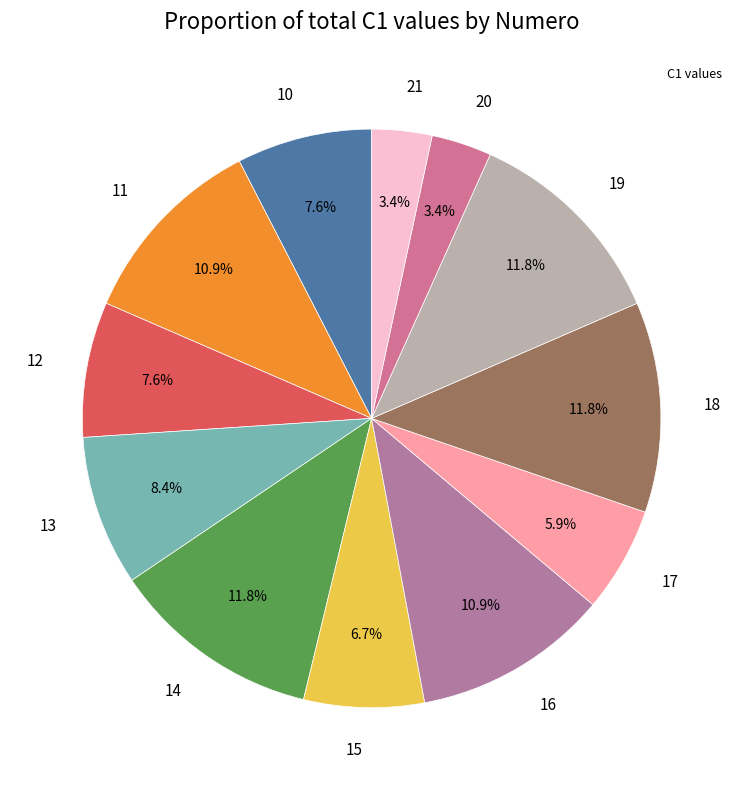

To the nearest percent, what is the combined percentage of 11 and 19?

23%